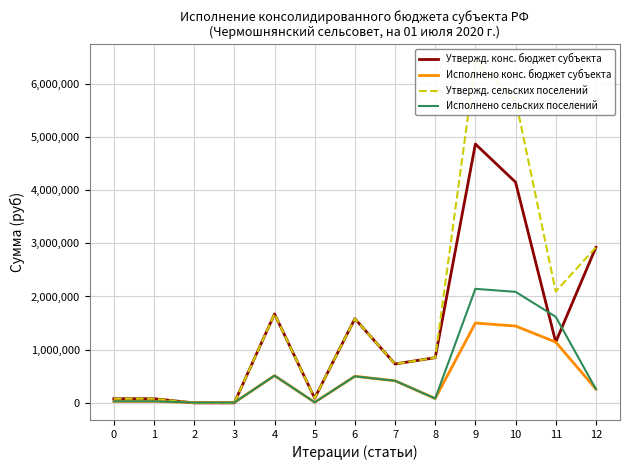

True or false: Утвержд. сельских поселений has more than 2 interior local peaks.

True